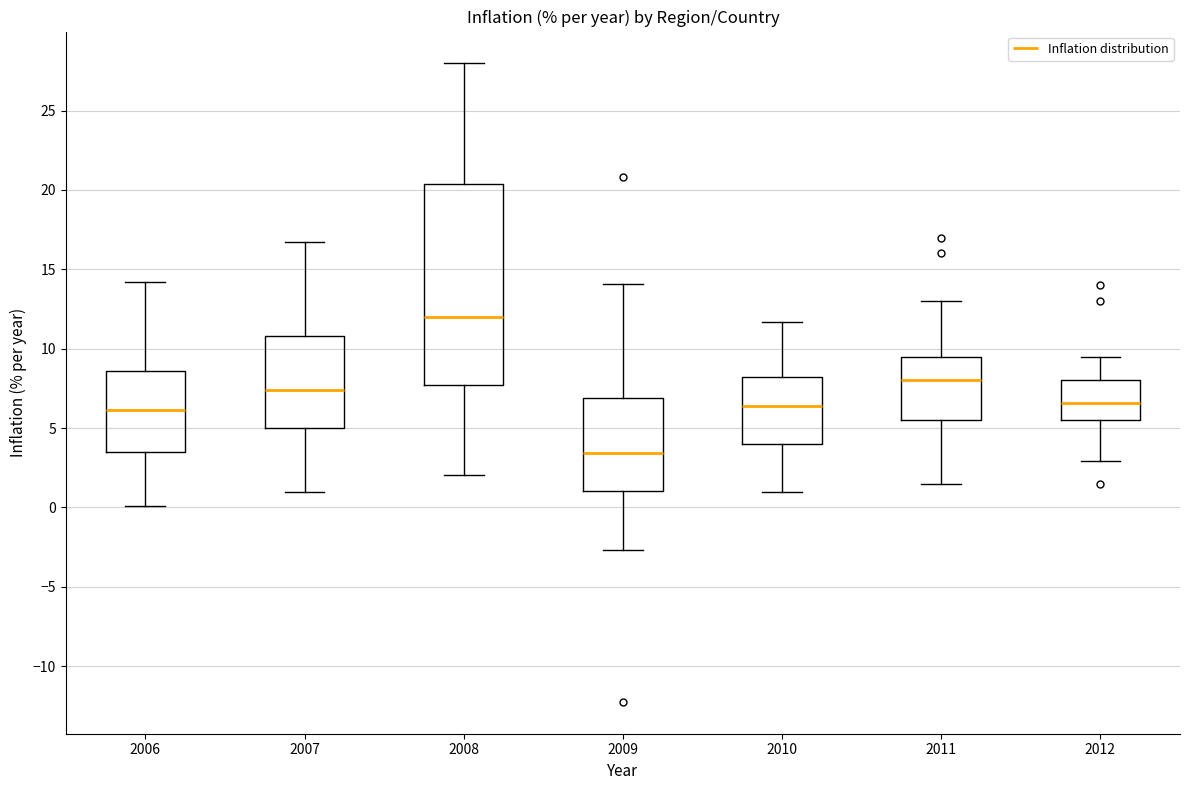

Where does the lower whisker of the box at x = 2010 end on the y-axis? The values are not printed on the chart, so give them approximately, as read against the axis.

1.0